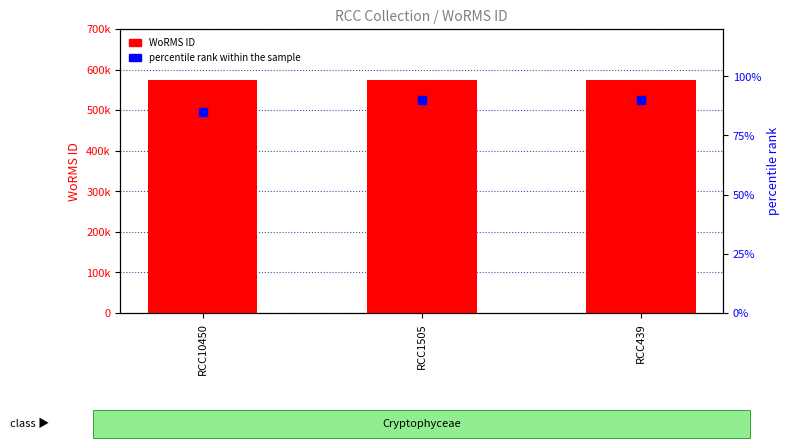

At how many categories does at least one series exceed 31912?

3